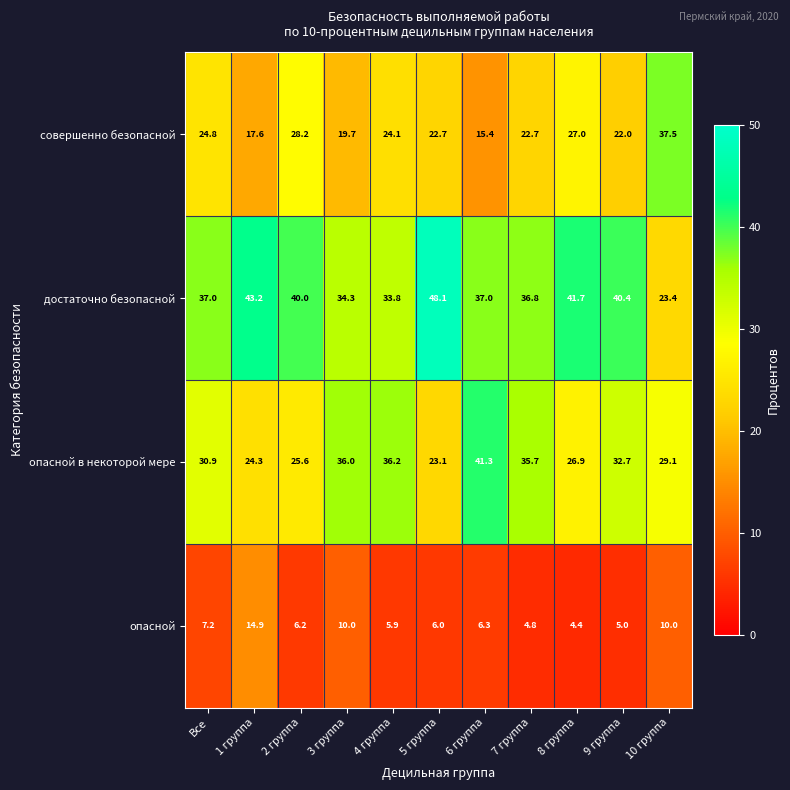

Is it true that опасной equals 2.6 at 2 группа?

False